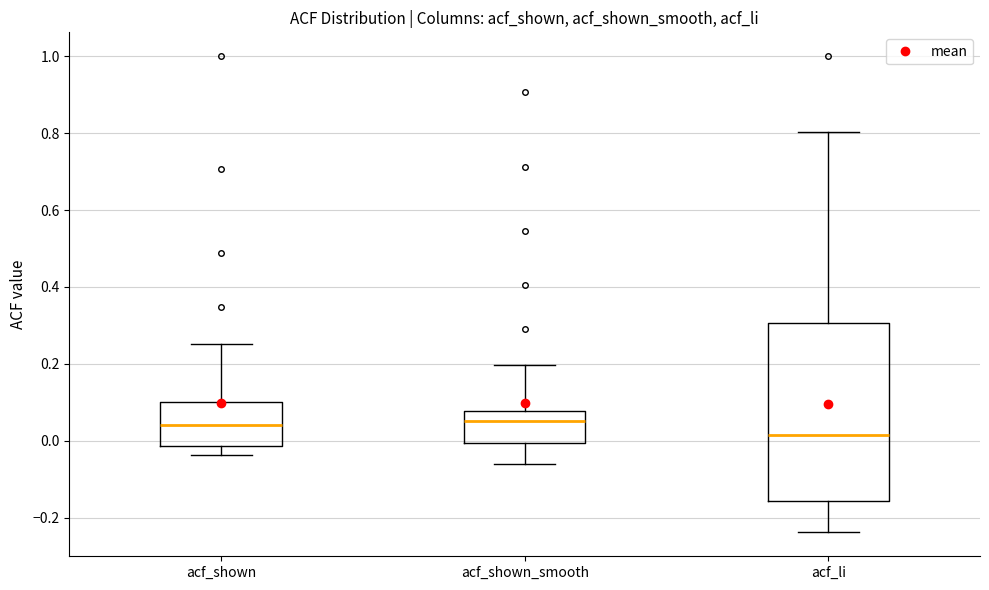

Where is the upper edge of the box for acf_li on the y-axis? The values are not printed on the chart, so give them approximately, as read against the axis.

0.30